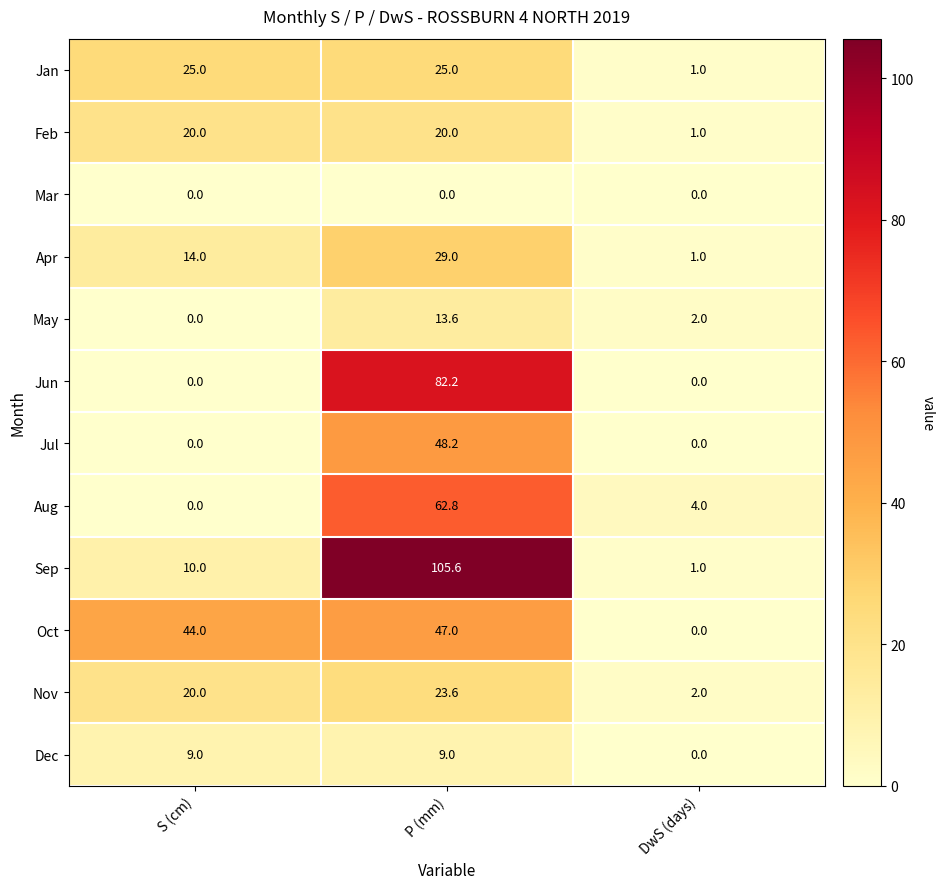

Rank the categories by Sep value from highest to lowest.

P (mm), S (cm), DwS (days)